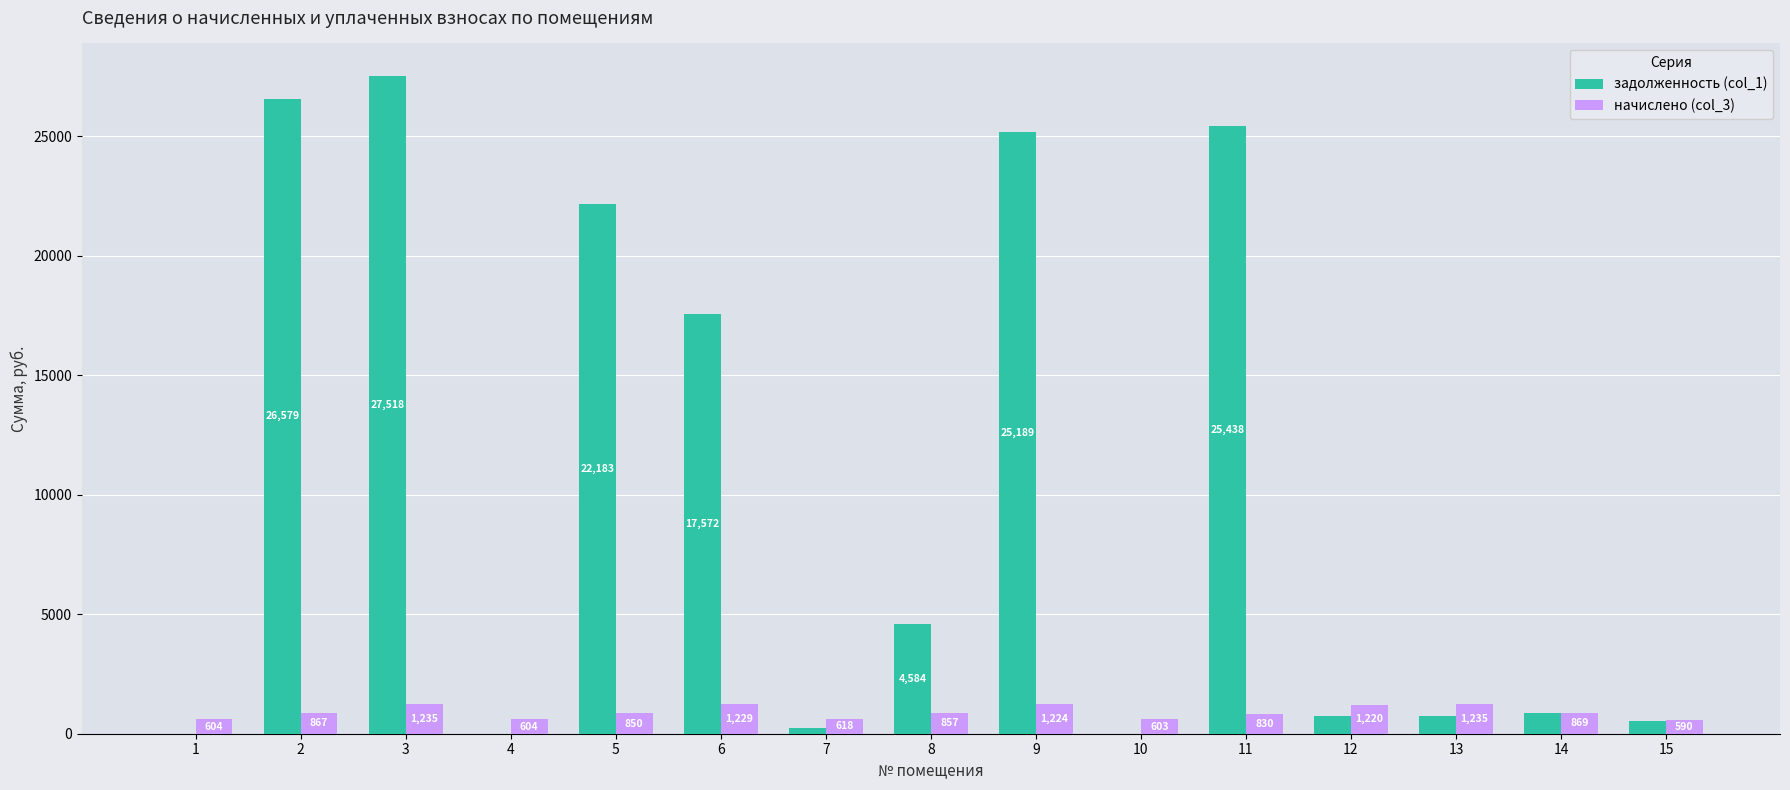

At which label is задолженность (col_1) closest to 13759?

6